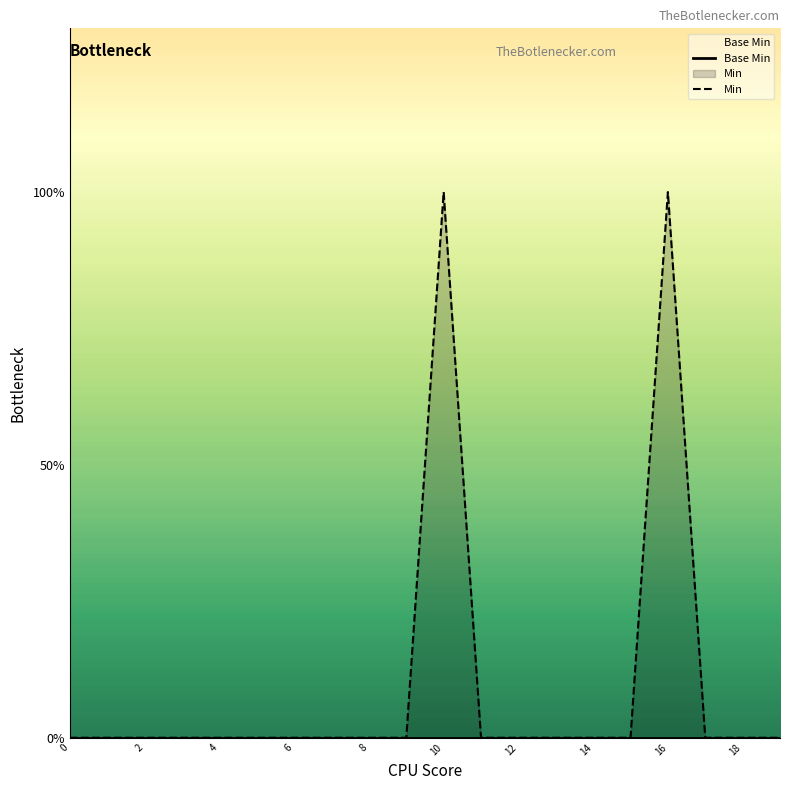

Which series changed the most between 12 and 19?

Base Min